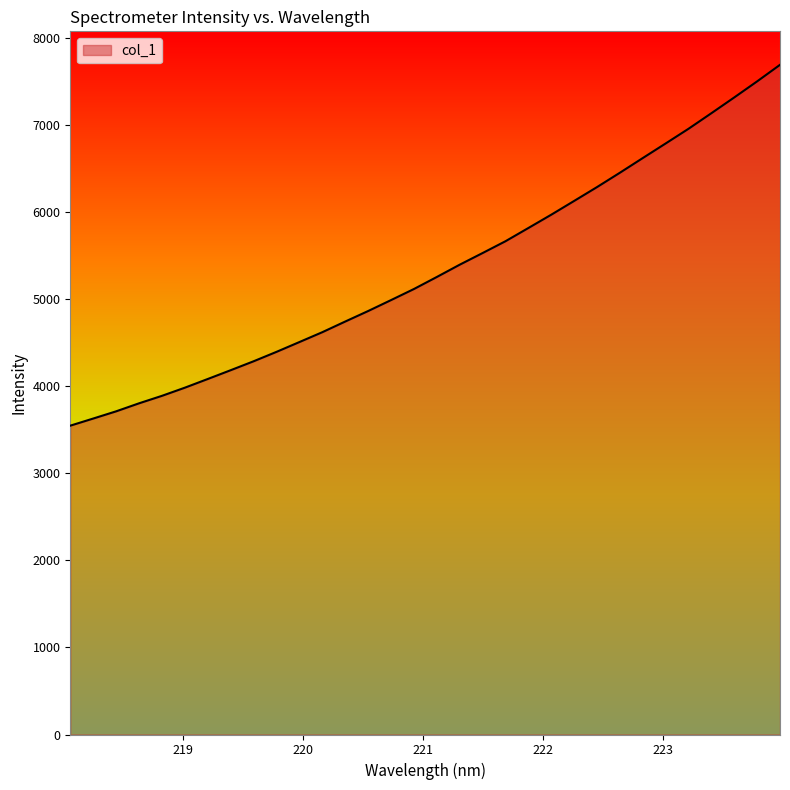

What is the minimum value shown in the chart?

3544.8